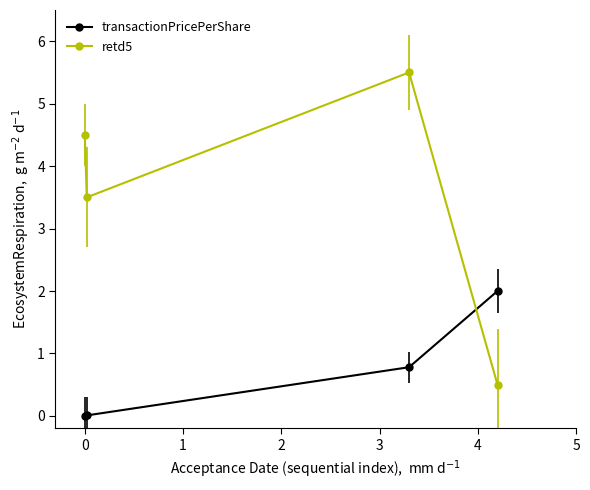

What is the average value of the retd5 series?

3.5